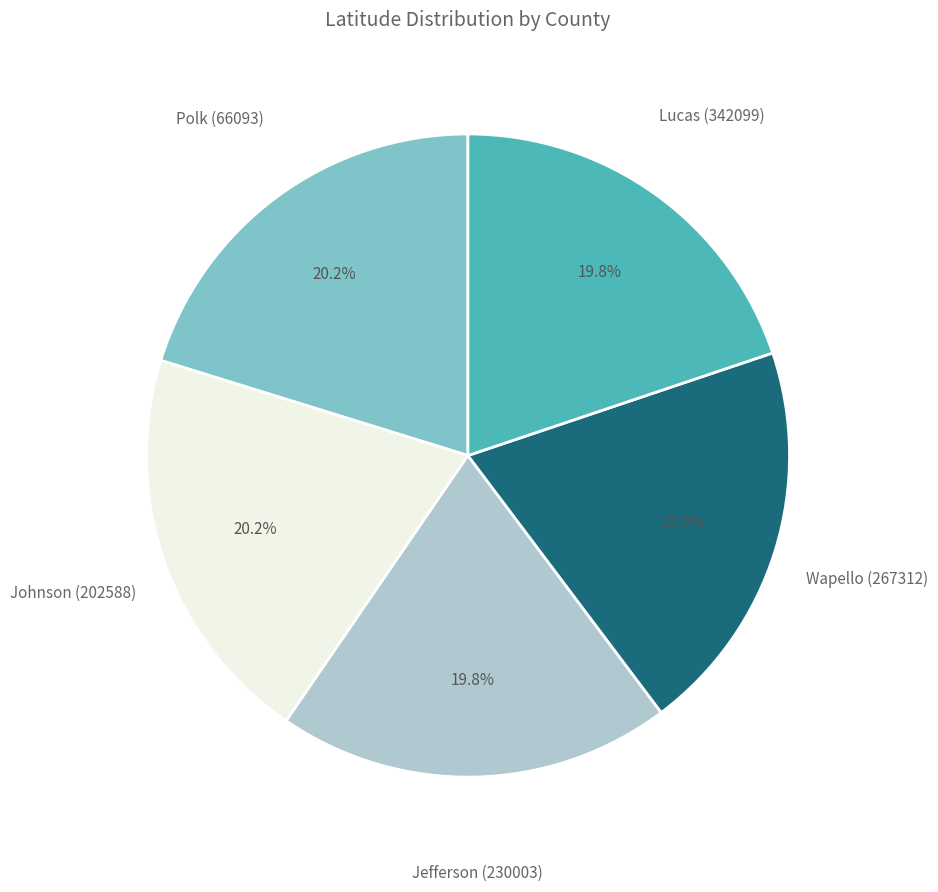

Is there any slice that represents more than half of the pie?

No